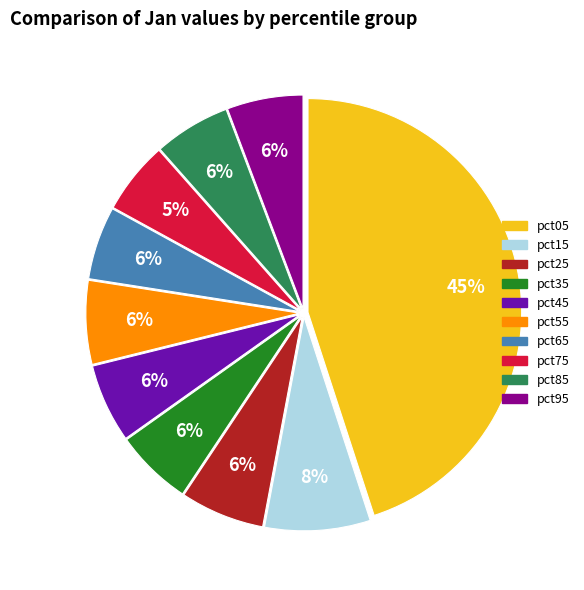

Does any single category account for the majority?

No